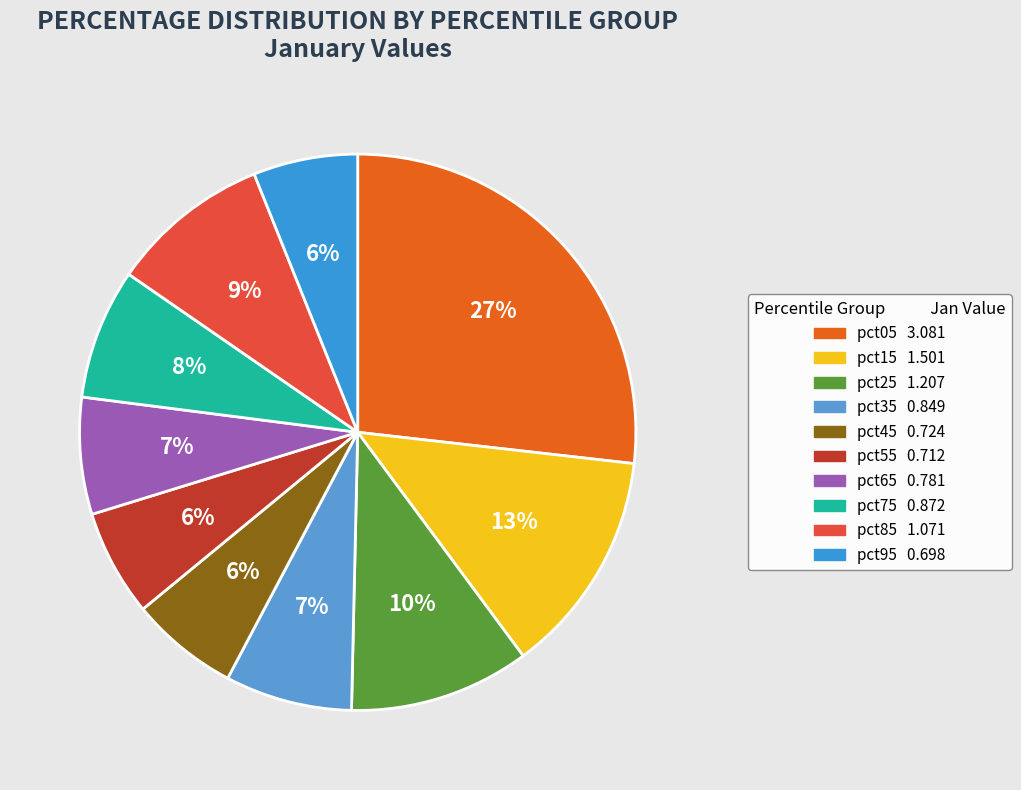

True or false: pct75 accounts for 8% of the total.

True